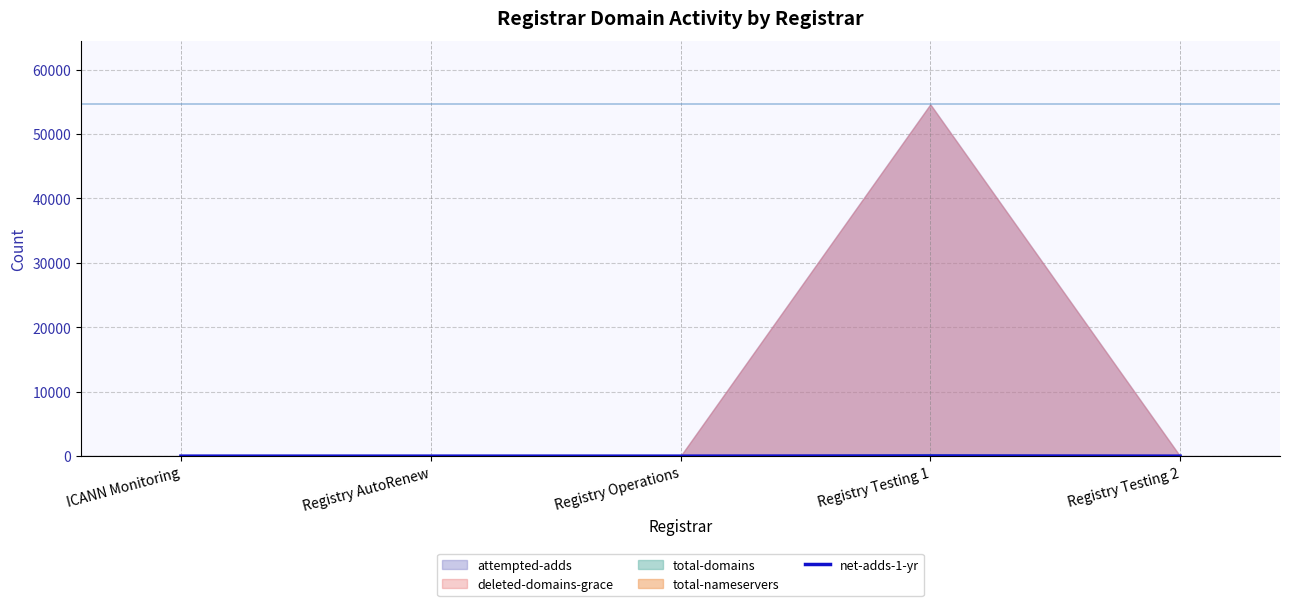

Is it true that net-adds-1-yr equals 0 at Registry AutoRenew?

True